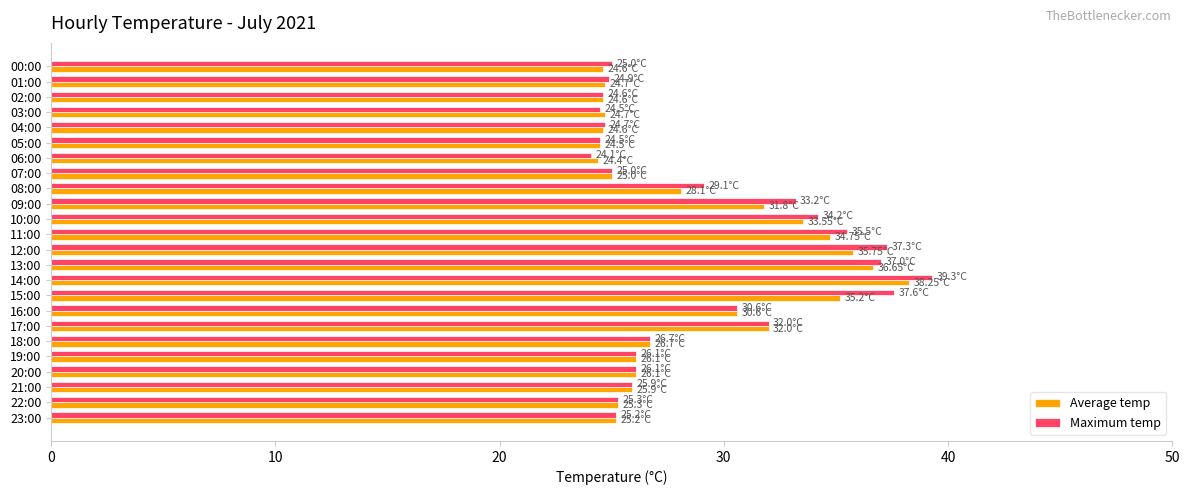

Rank the series by their maximum value, from highest to lowest.

Maximum temp, Average temp